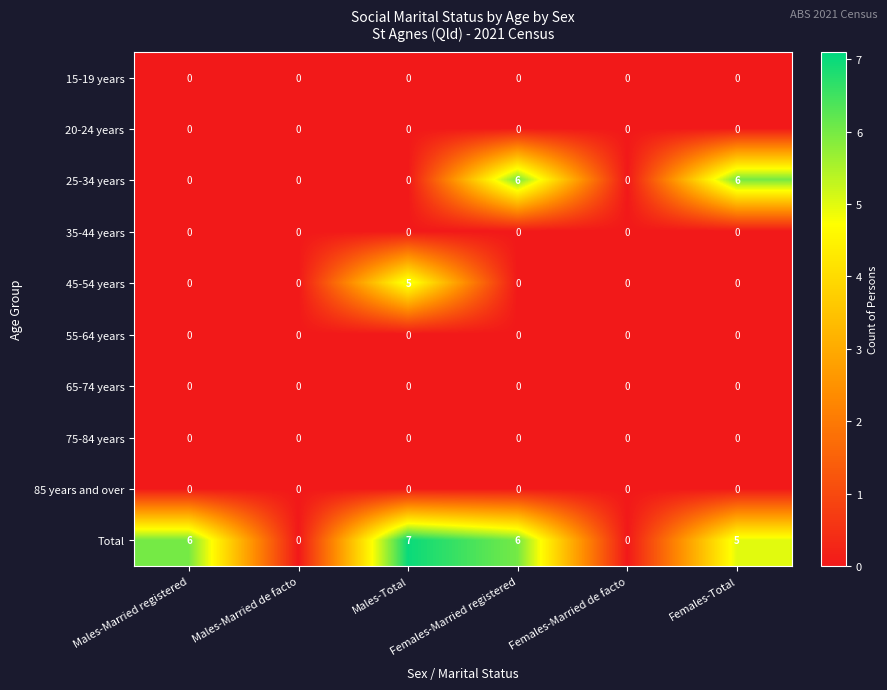

What is the total value across all series at Females-Total?

11